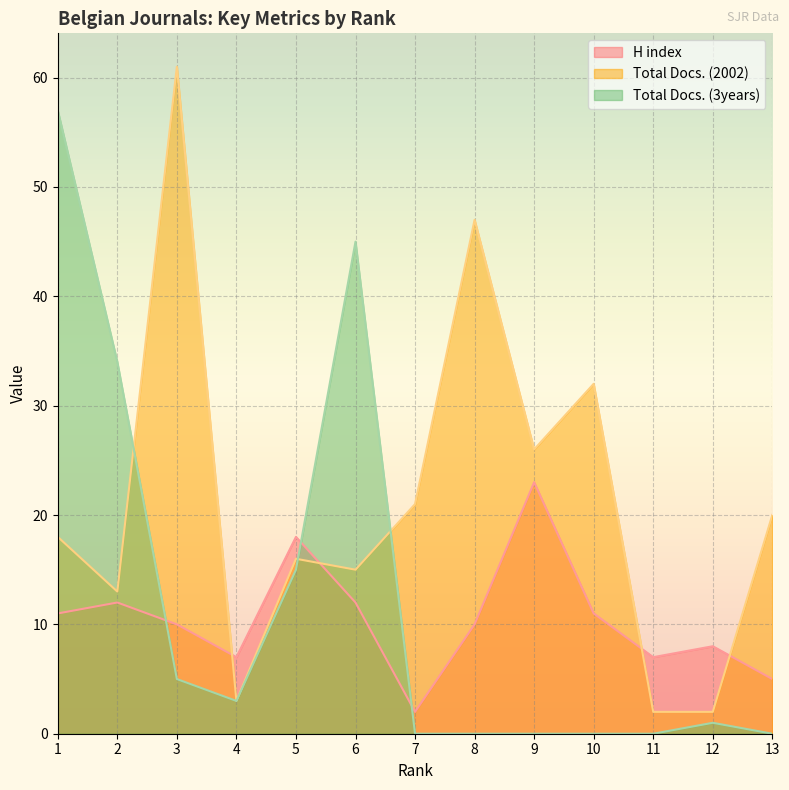

What is the difference between the highest and lowest values at 9?

26